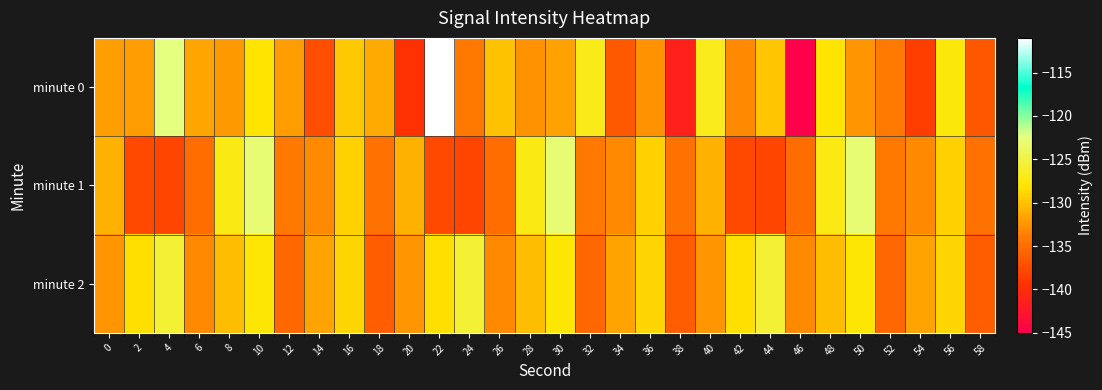

Reading left to right, list all the values displayed in this chart.

minute 0: 0=-131.9	2=-132.0	4=-122.3	6=-131.6	8=-132.1	10=-128.1	12=-132.1	14=-137.3	16=-129.6	18=-131.2	20=-139.5	22=-111.0	24=-134.2	26=-130.0	28=-132.6	30=-131.8	32=-126.9	34=-136.4	36=-132.6	38=-141.2	40=-126.8	42=-133.1	44=-129.8	46=-144.8	48=-127.9	50=-132.4	52=-134.0	54=-138.4	56=-127.5	58=-136.6
minute 1: 0=-130.8	2=-137.7	4=-137.9	6=-135.0	8=-127.2	10=-122.8	12=-134.1	14=-133.1	16=-129.2	18=-134.8	20=-130.8	22=-137.7	24=-137.9	26=-135.0	28=-127.2	30=-122.8	32=-134.1	34=-133.1	36=-129.2	38=-134.8	40=-130.8	42=-137.7	44=-137.9	46=-135.0	48=-127.2	50=-122.8	52=-134.1	54=-133.1	56=-129.2	58=-134.8
minute 2: 0=-132.5	2=-128.3	4=-125.7	6=-133.1	8=-130.2	10=-127.8	12=-135.4	14=-131.6	16=-128.9	18=-136.2	20=-132.5	22=-128.3	24=-125.7	26=-133.1	28=-130.2	30=-127.8	32=-135.4	34=-131.6	36=-128.9	38=-136.2	40=-132.5	42=-128.3	44=-125.7	46=-133.1	48=-130.2	50=-127.8	52=-135.4	54=-131.6	56=-128.9	58=-136.2